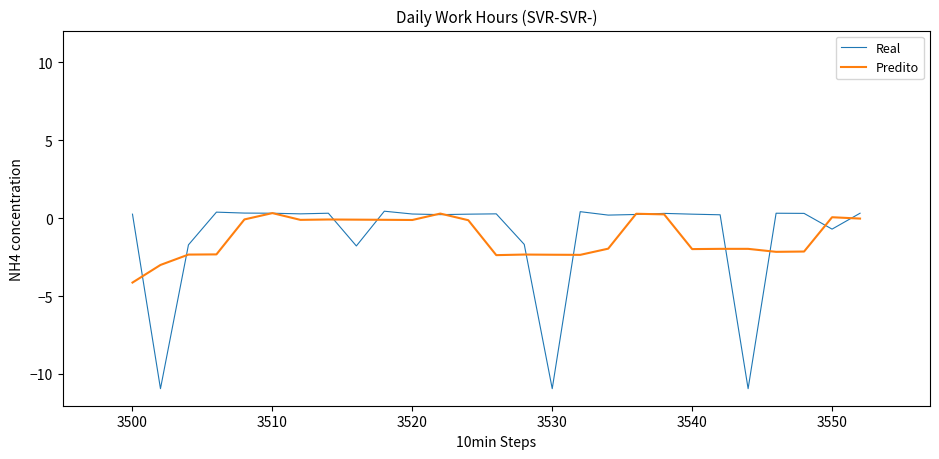

Which series has the largest range (max minus min)?

Real